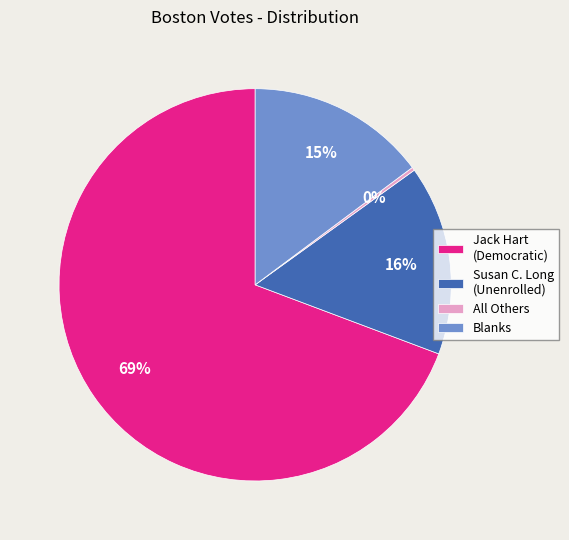

To the nearest percent, what percentage of the pie is Blanks?

15%